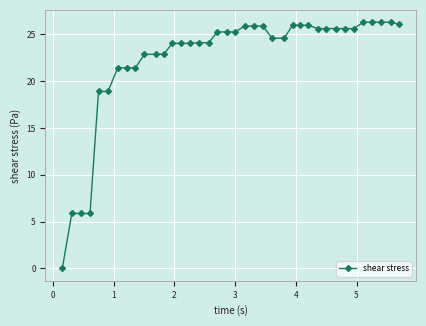

What is the average value?

22.3